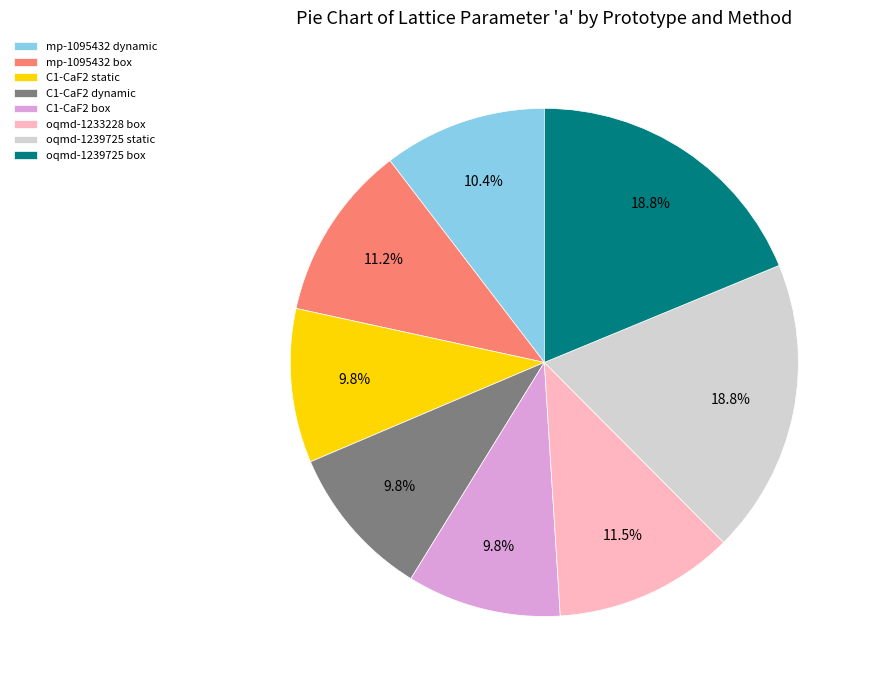

True or false: mp-1095432 dynamic accounts for 10% of the total.

True